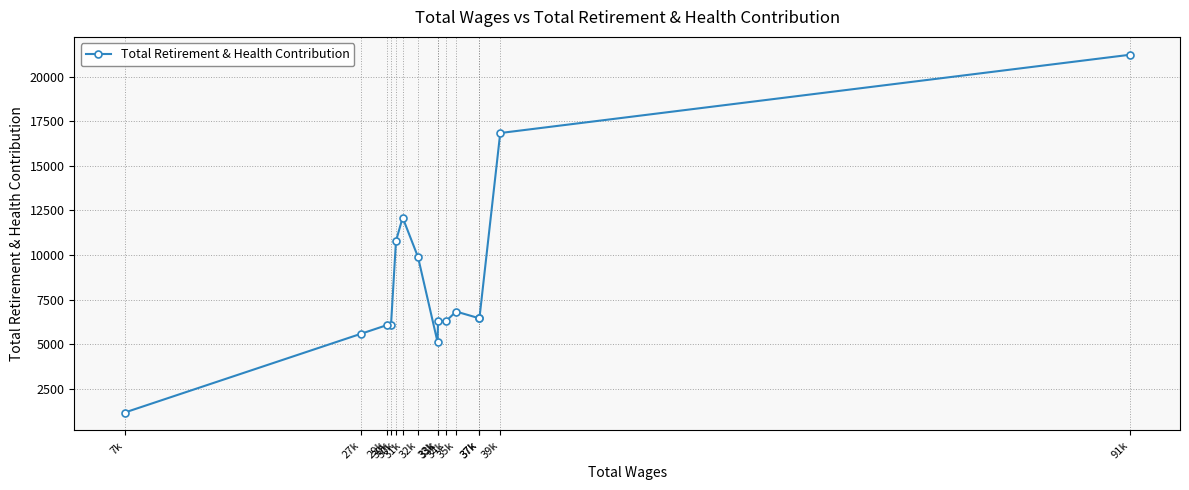

True or false: the data shows 2478 at 37k.

False